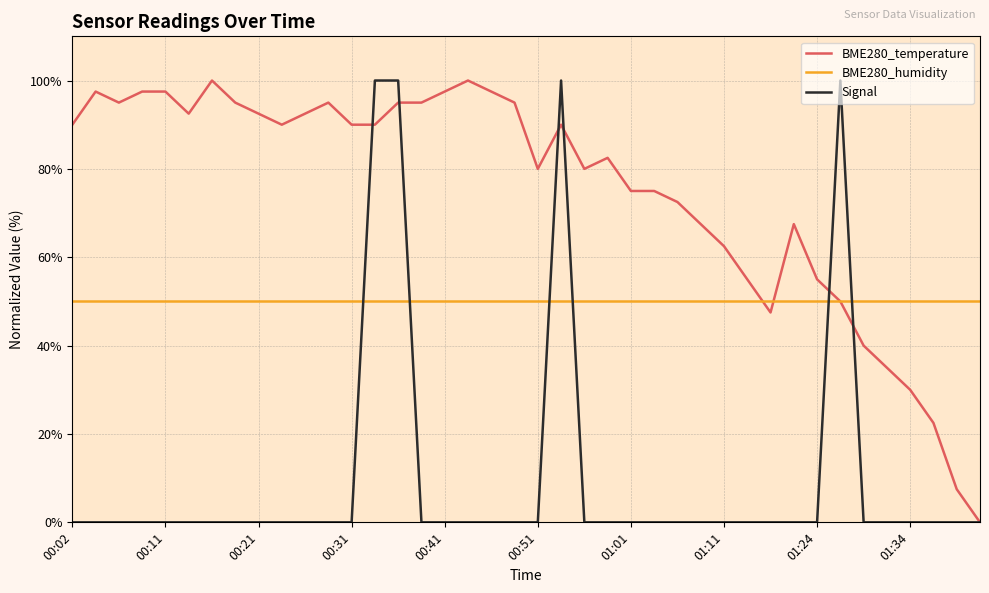

How many lines are shown in the chart?

3